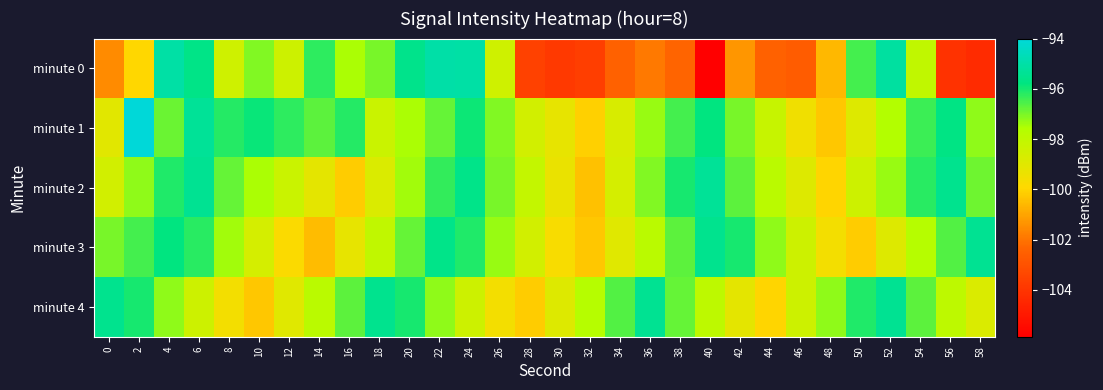

Which series has the largest total across all categories?

minute 1